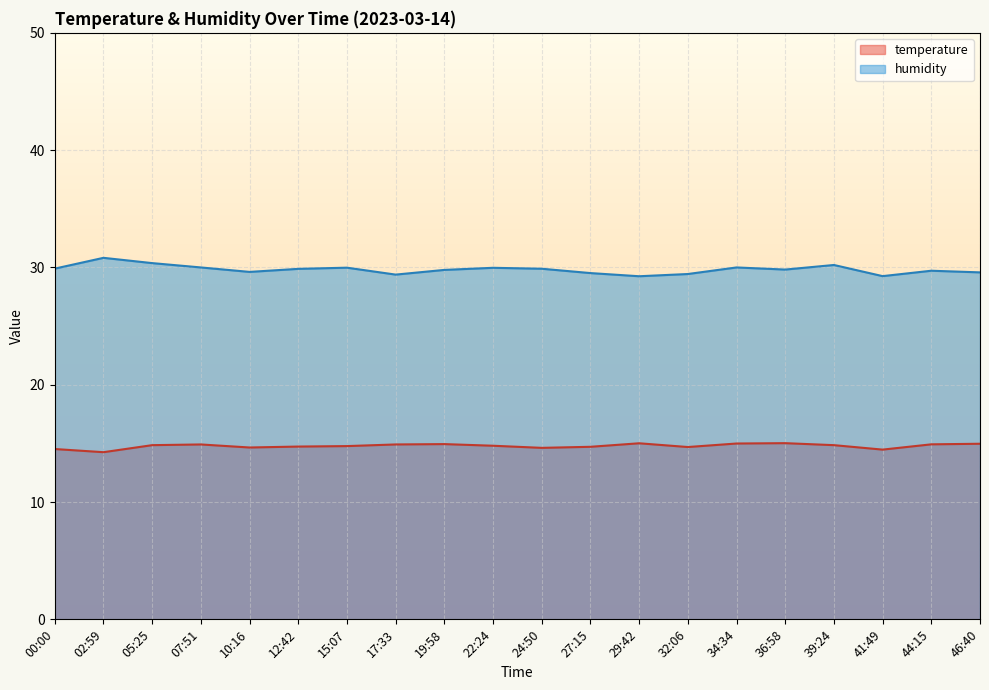

What are all the series names shown in the legend?

temperature, humidity